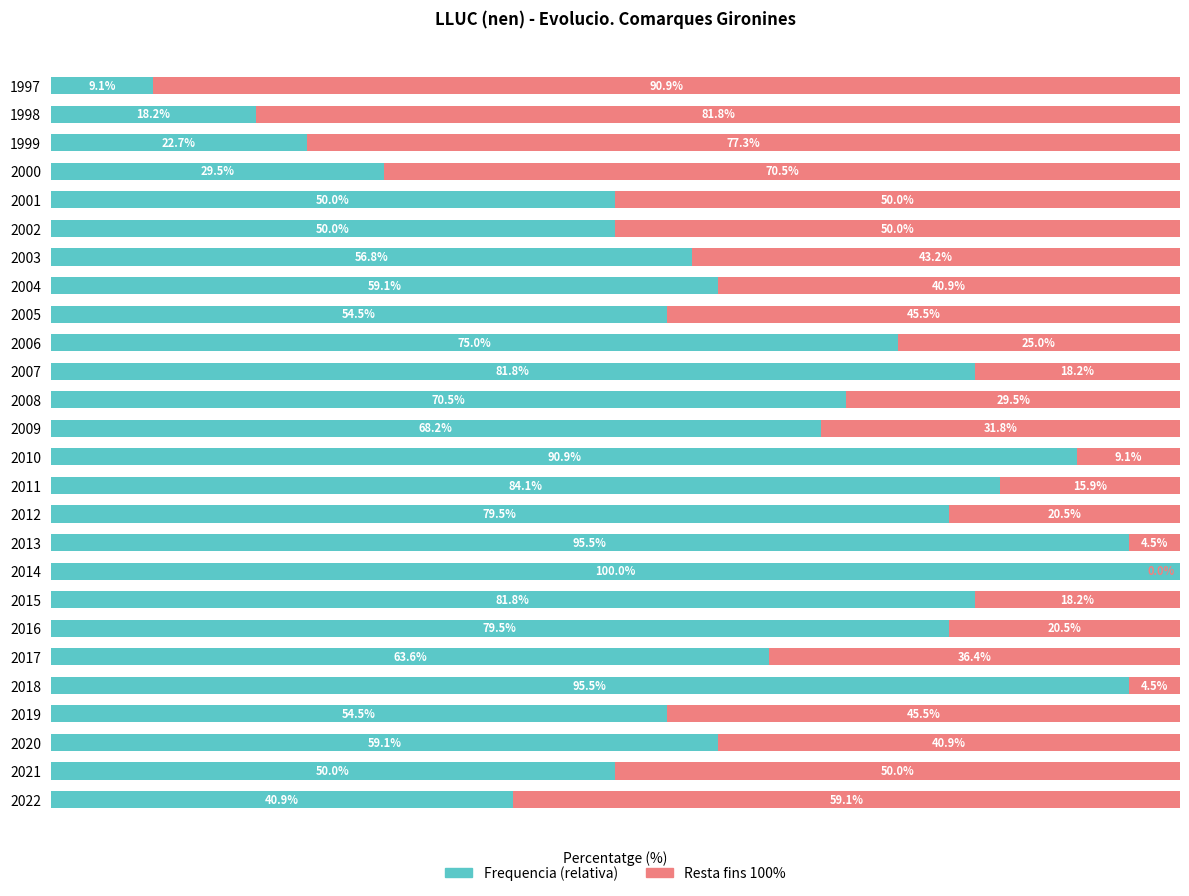

What are all the series names shown in the legend?

Frequencia (relativa), Resta fins 100%